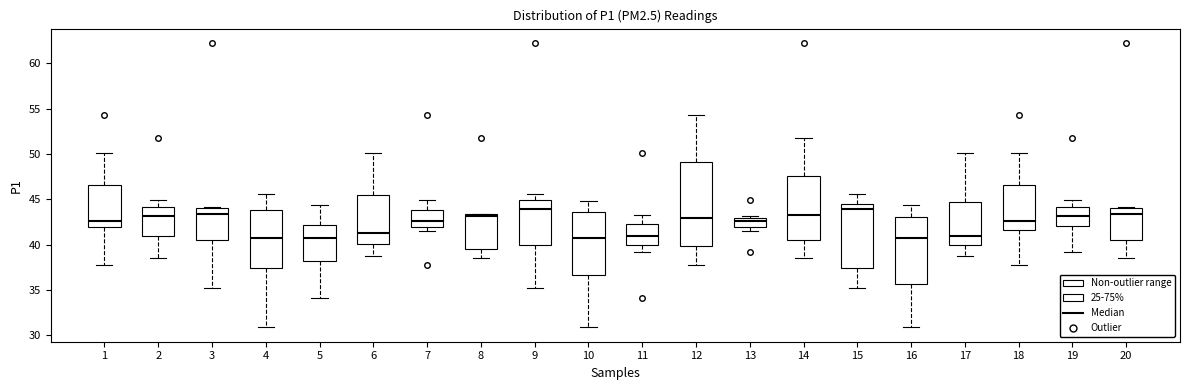

Which box is the tallest, from its lower edge to its upper edge?

12